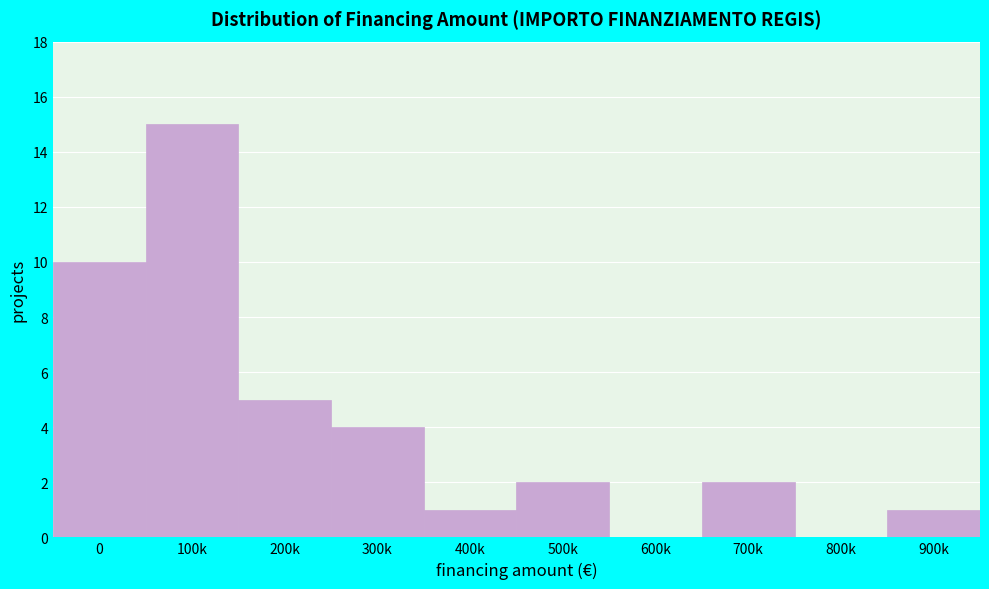

Reading left to right, what are all the values shown in this chart?

0=10	100k=15	200k=5	300k=4	400k=1	500k=2	600k=0	700k=2	800k=0	900k=1